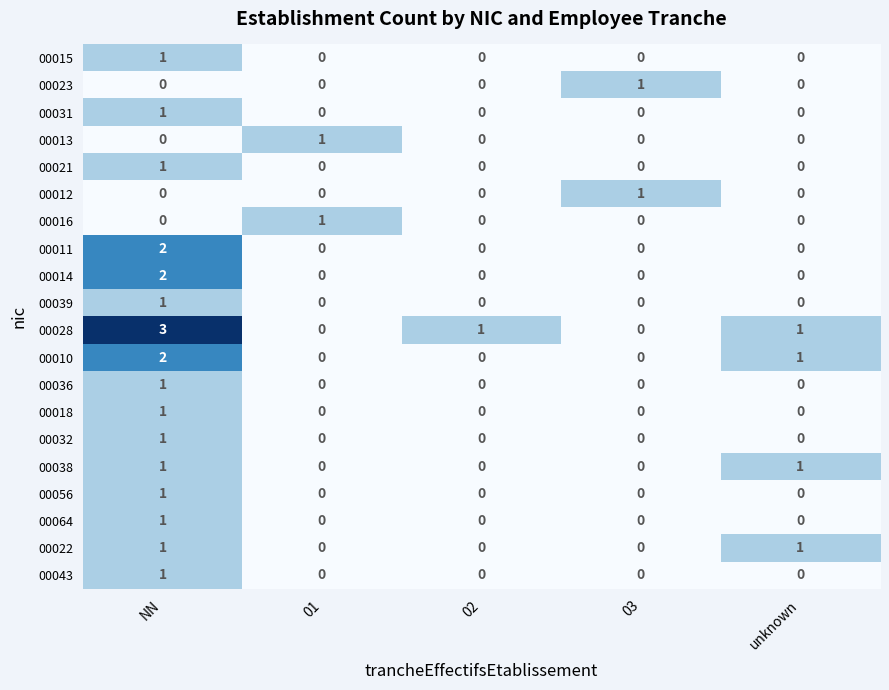

Which series has the largest range (max minus min)?

00028